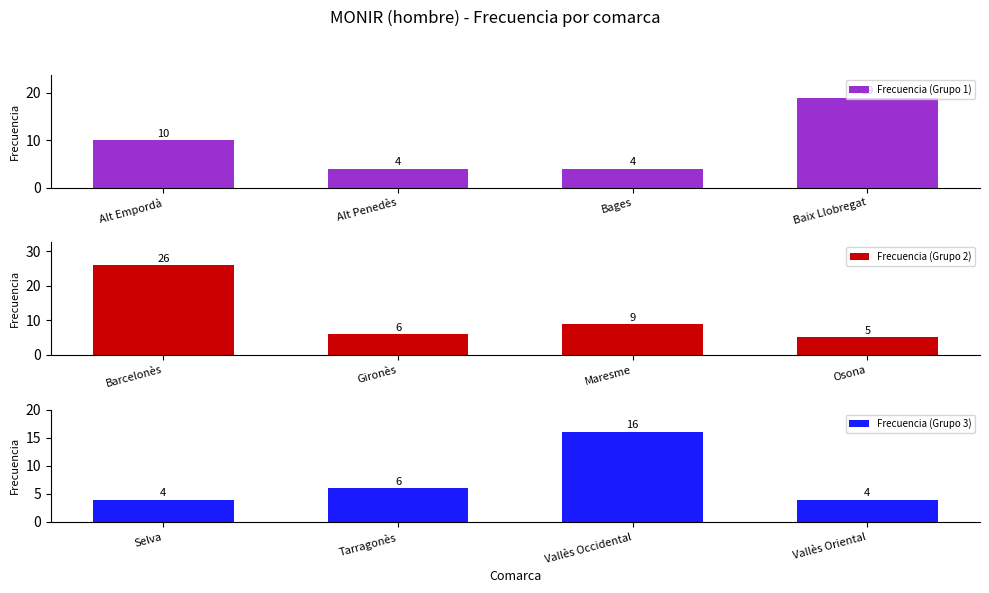

What is the difference between the maximum and minimum values in the Frecuencia (Grupo 1) series?

15